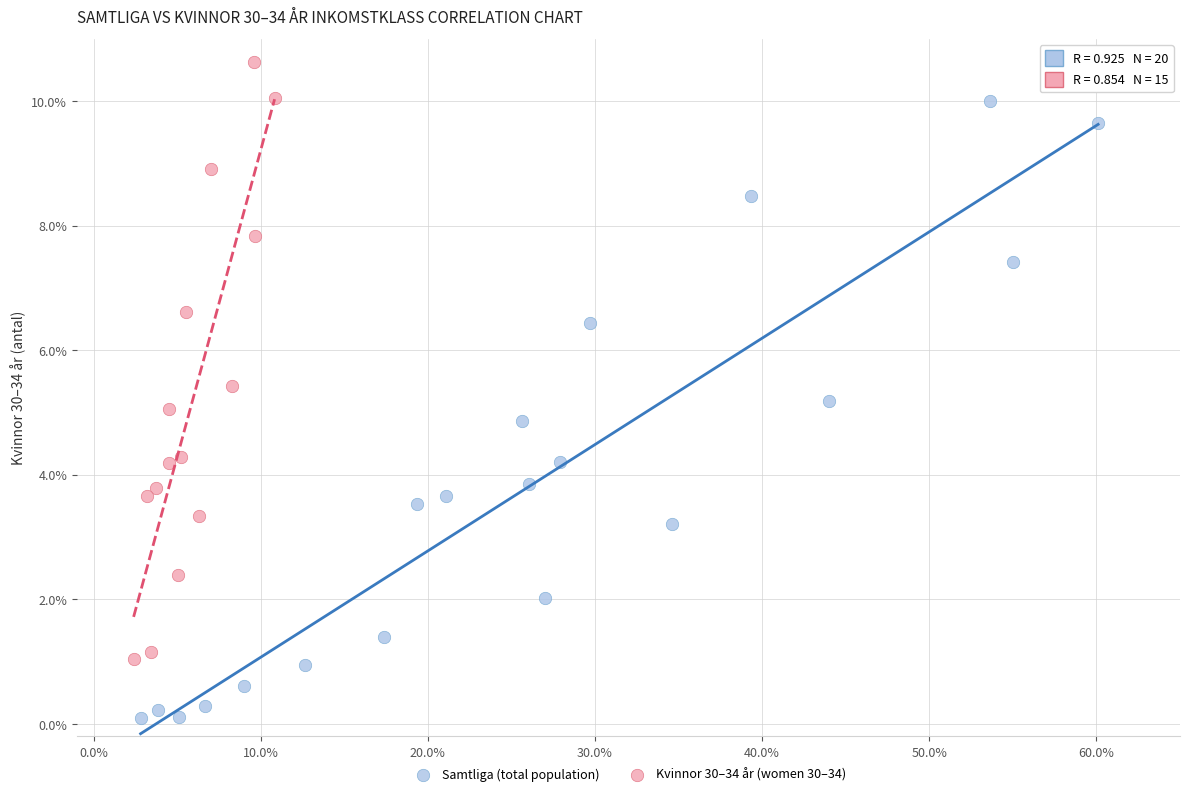

Which series reaches the minimum Y coordinate?

Samtliga (total population)